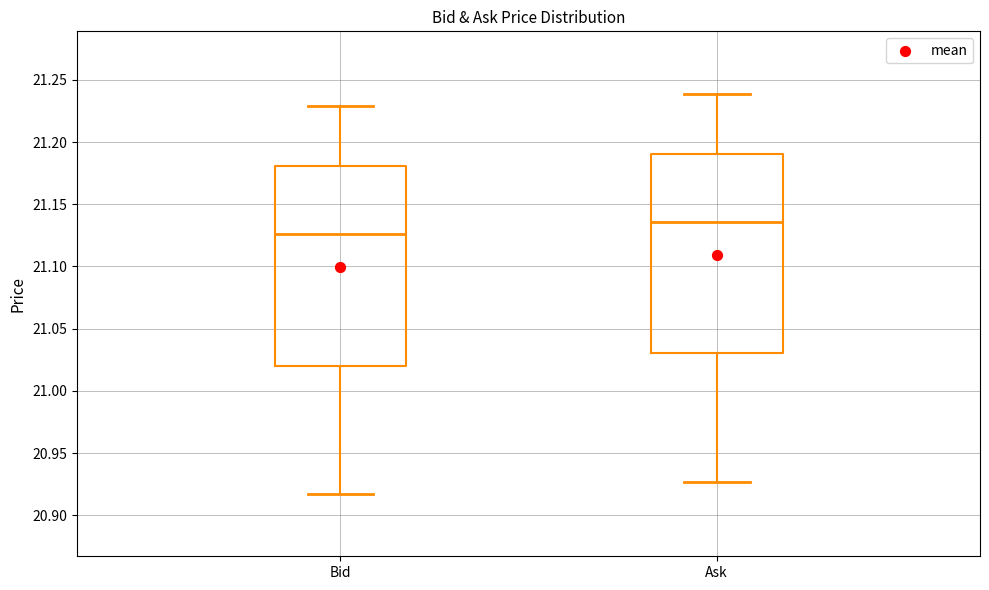

Where does the lower whisker of the box for Bid end on the y-axis? The values are not printed on the chart, so give them approximately, as read against the axis.

20.915